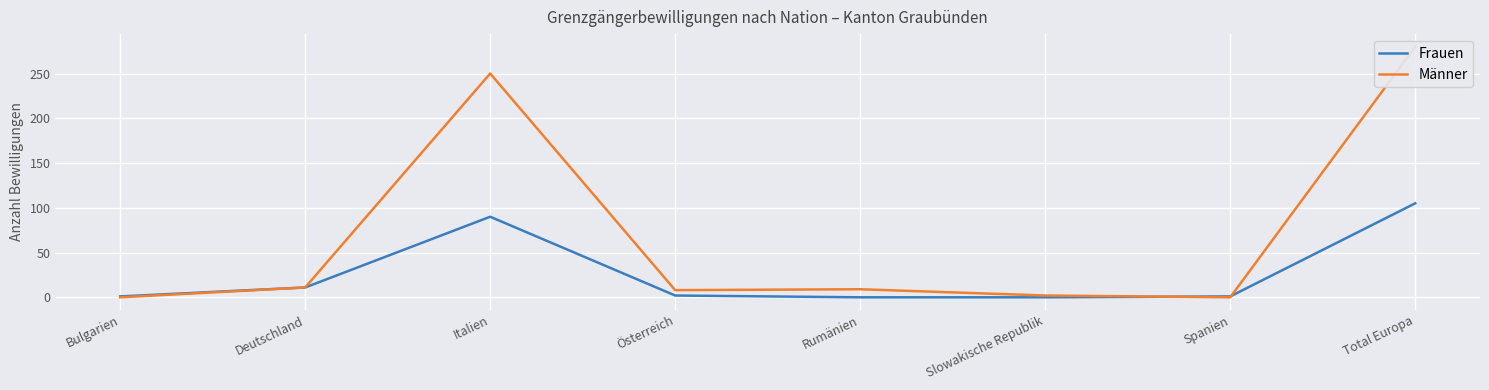

At which category does Männer reach its first local peak?

Italien